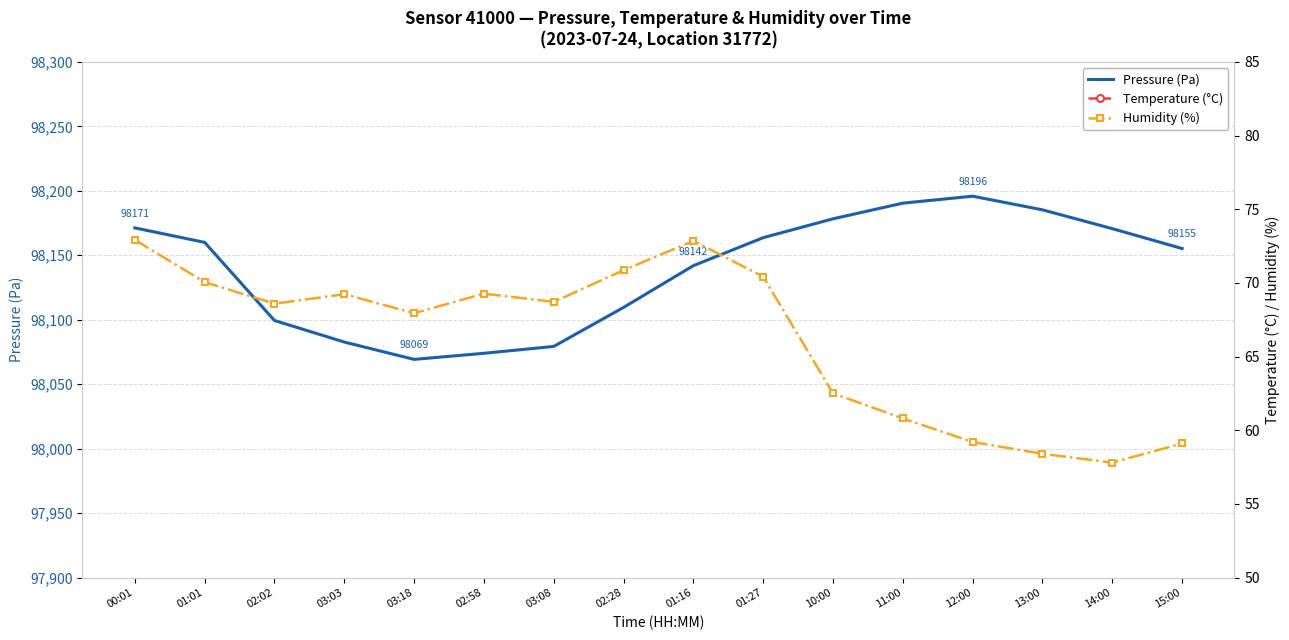

True or false: Humidity (%) and Pressure (Pa) cross at least once.

False